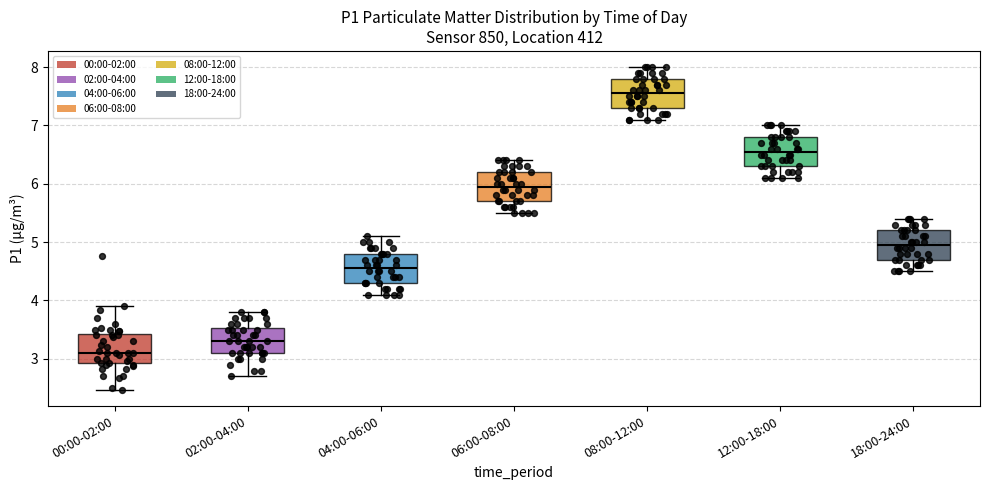

Where does the lower whisker of the box for 06:00-08:00 end on the y-axis? The values are not printed on the chart, so give them approximately, as read against the axis.

5.5